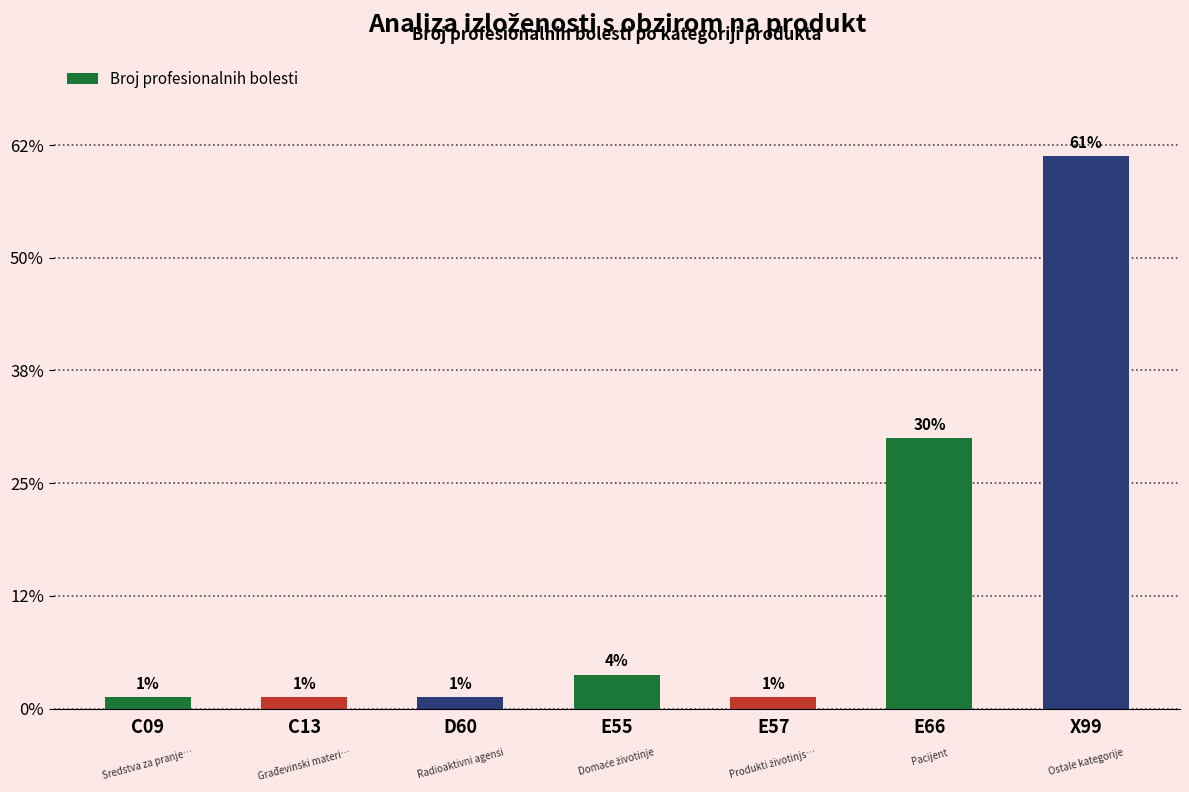

Which category has the lowest value across all series?

C09